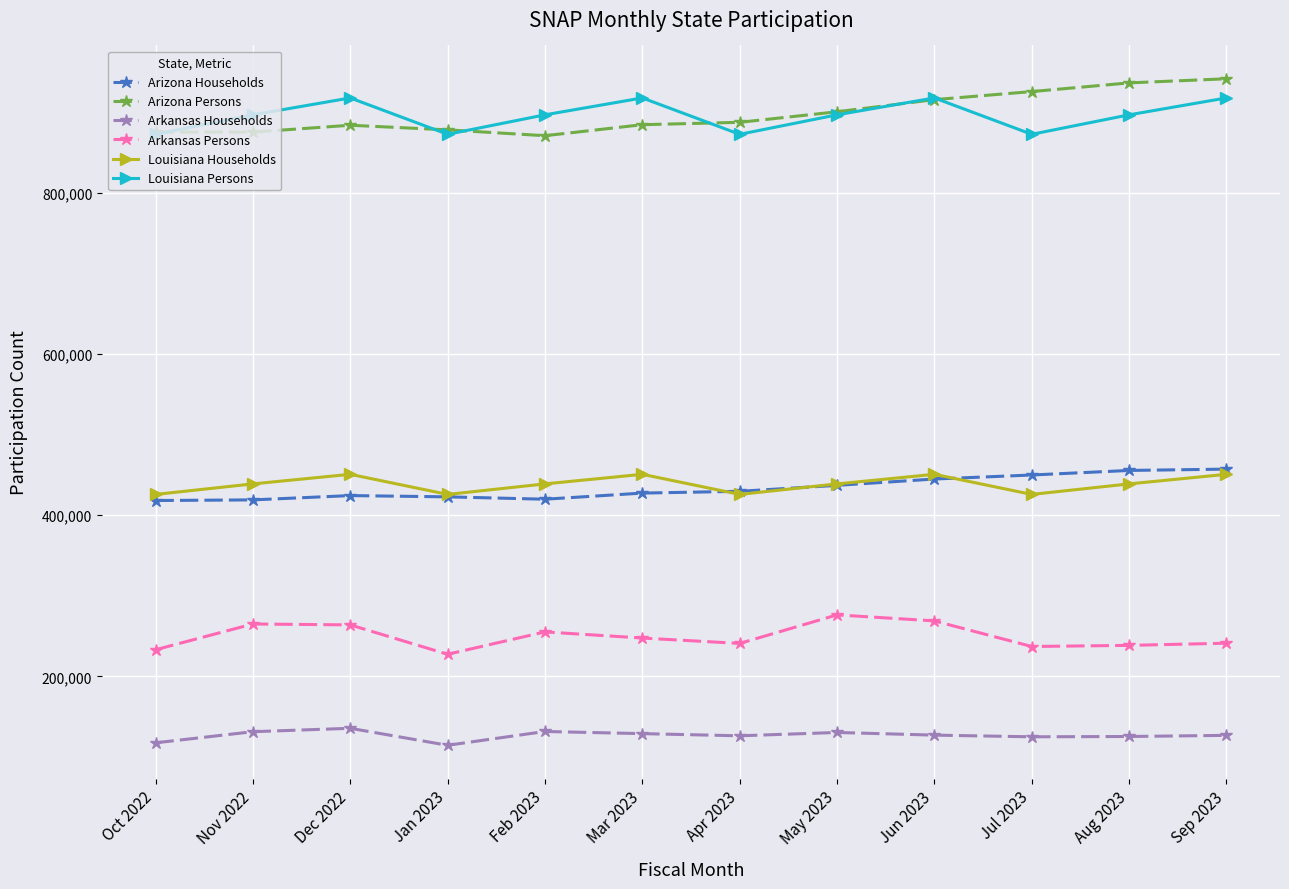

What is the difference between the highest and lowest values at Feb 2023?

765061